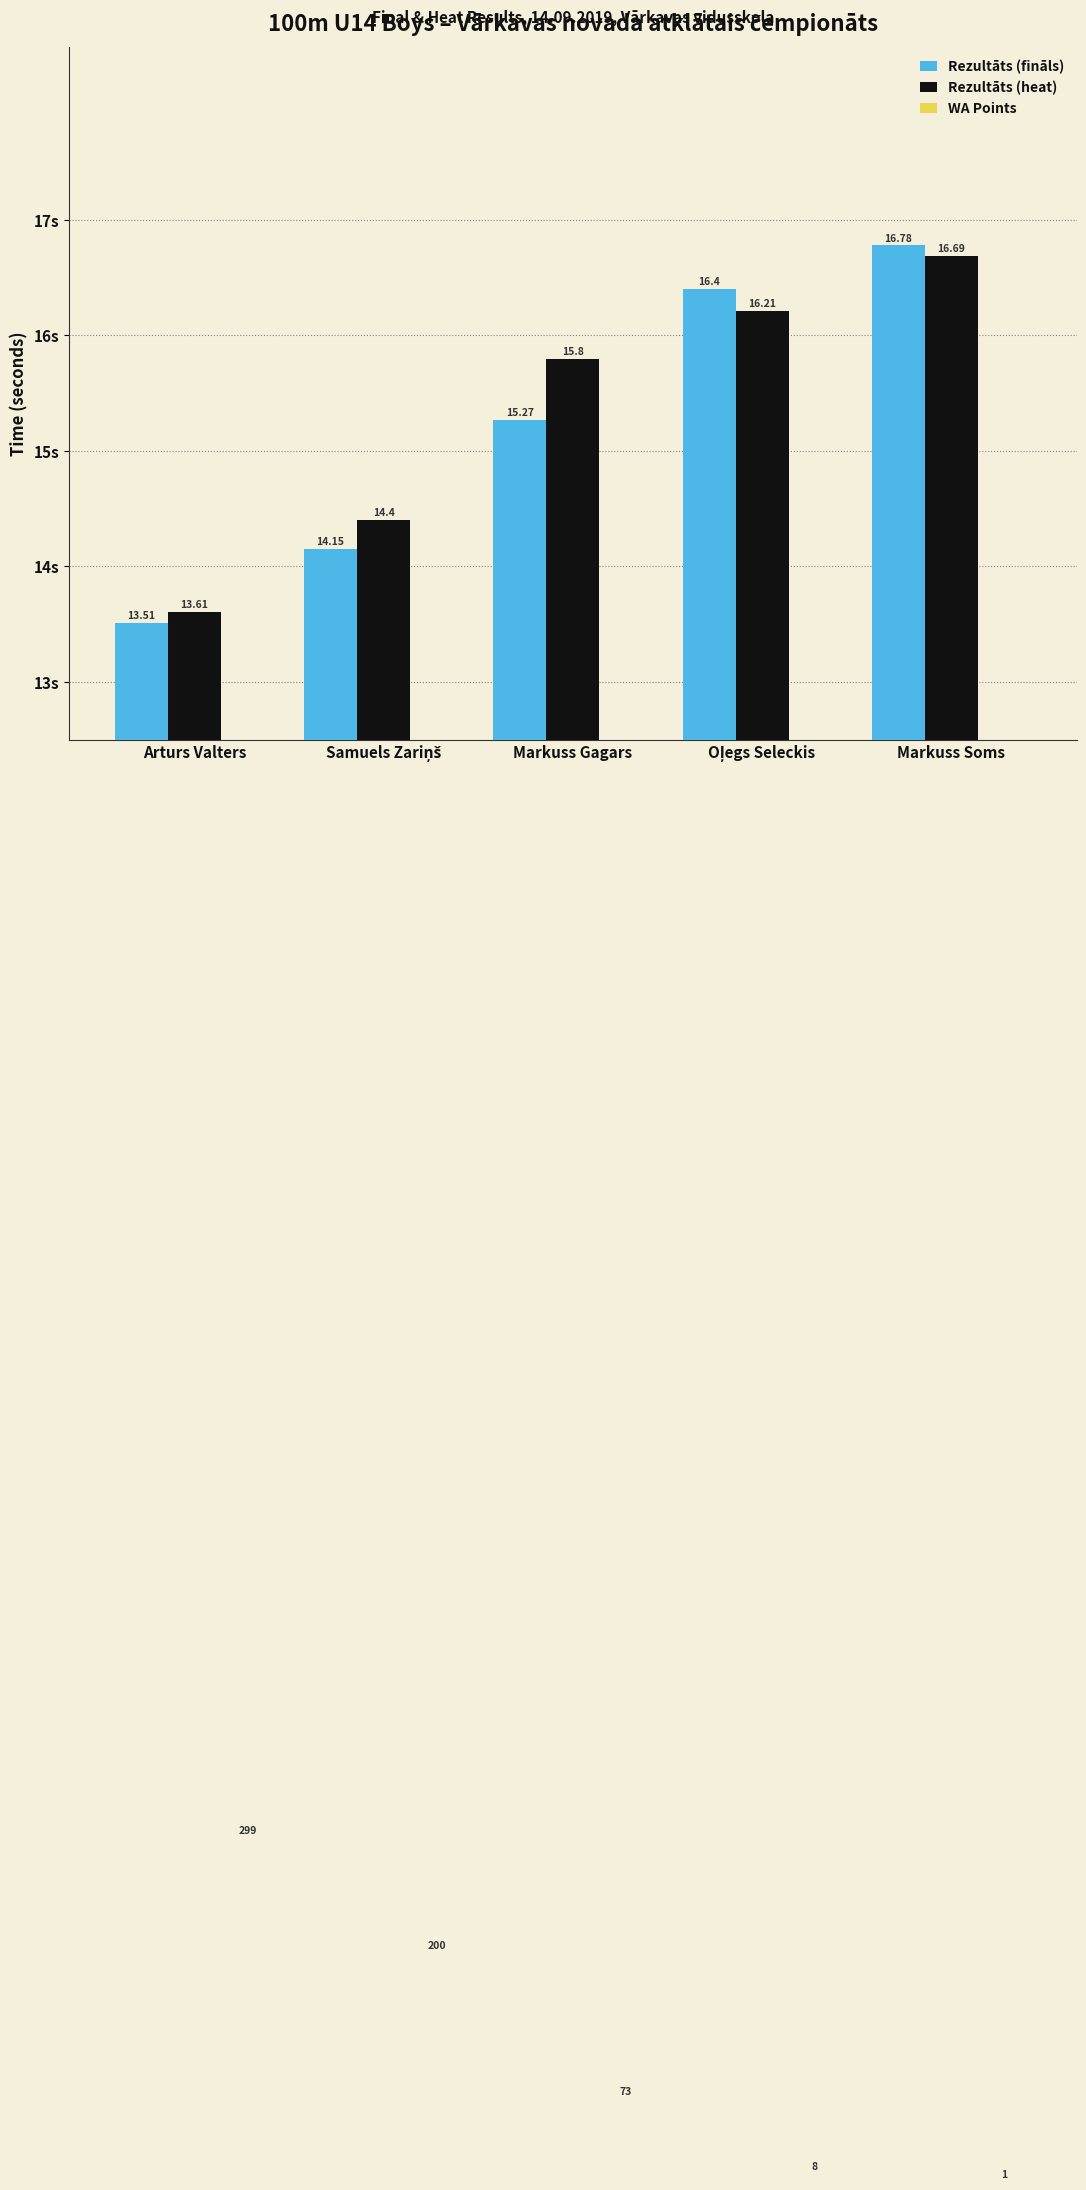

How many values in the Rezultāts (heat) series exceed 15?

3